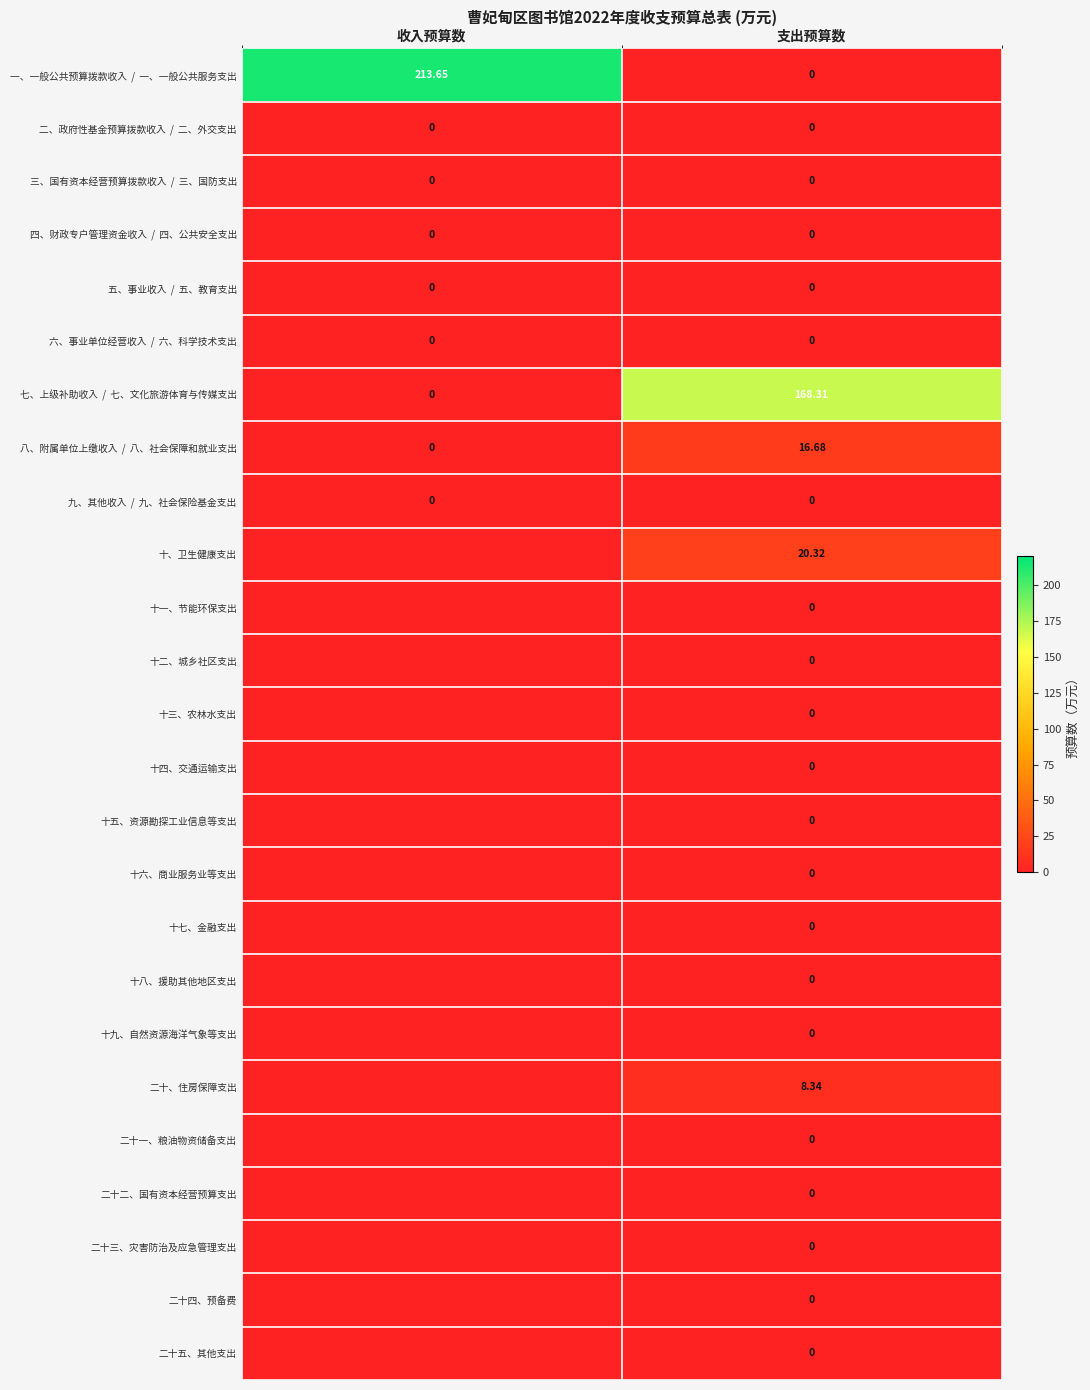

What is the greatest value displayed?

213.7